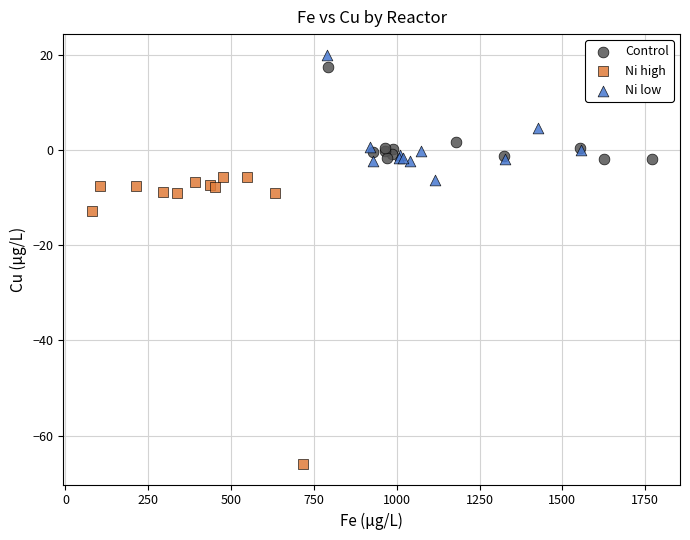

Which series contains the highest Y value?

Ni low